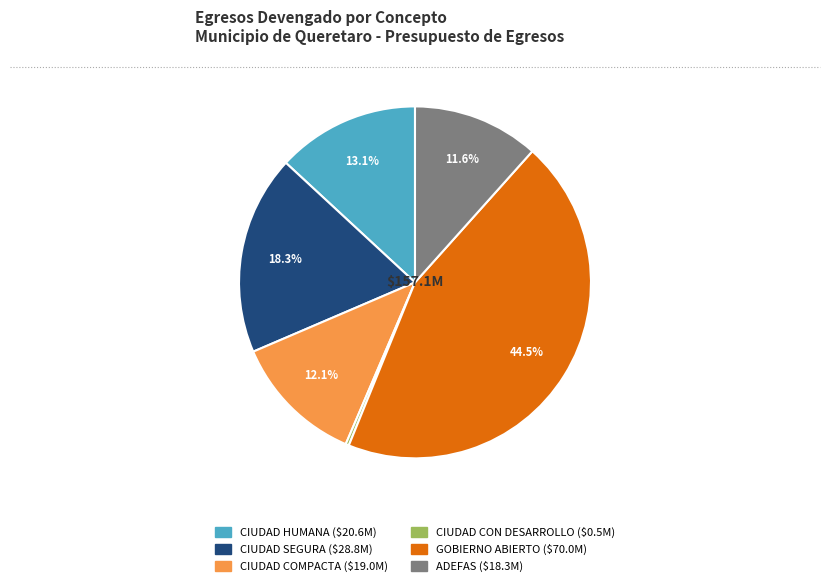

How many slices are in this pie chart?

6